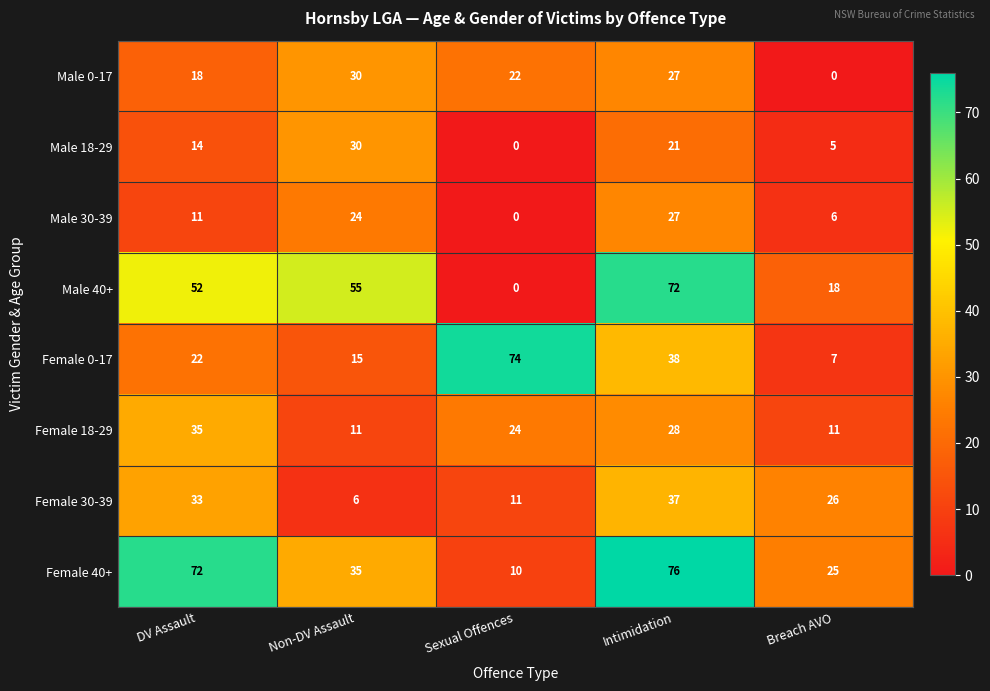

Count the Female 18-29 values in the range 11 to 28.

4